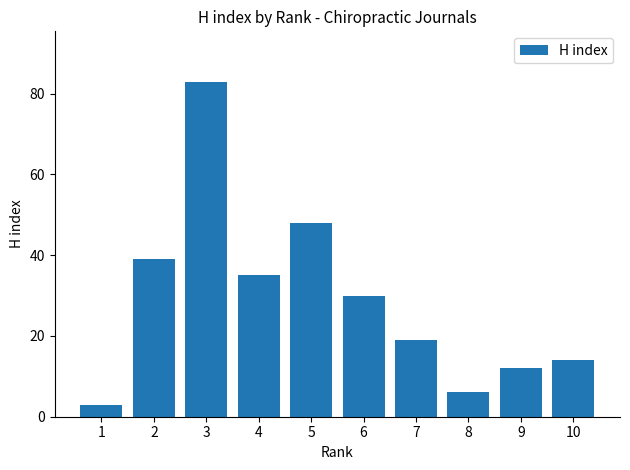

The chart shows a value of 20 at 4. True or false?

False